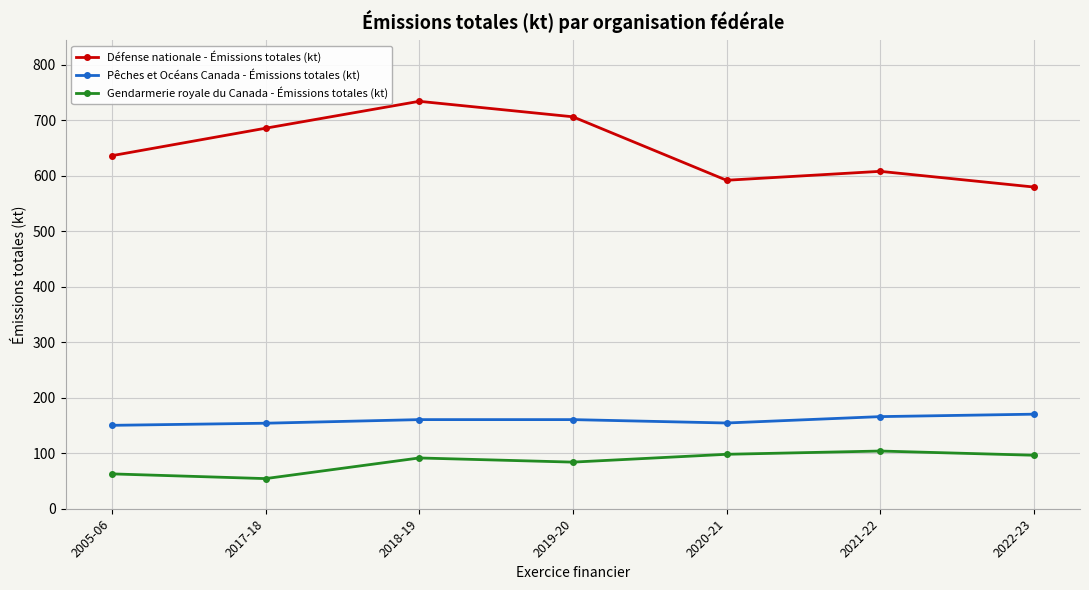

True or false: Gendarmerie royale du Canada - Émissions totales (kt) has a value of 62.8 at 2005-06.

True